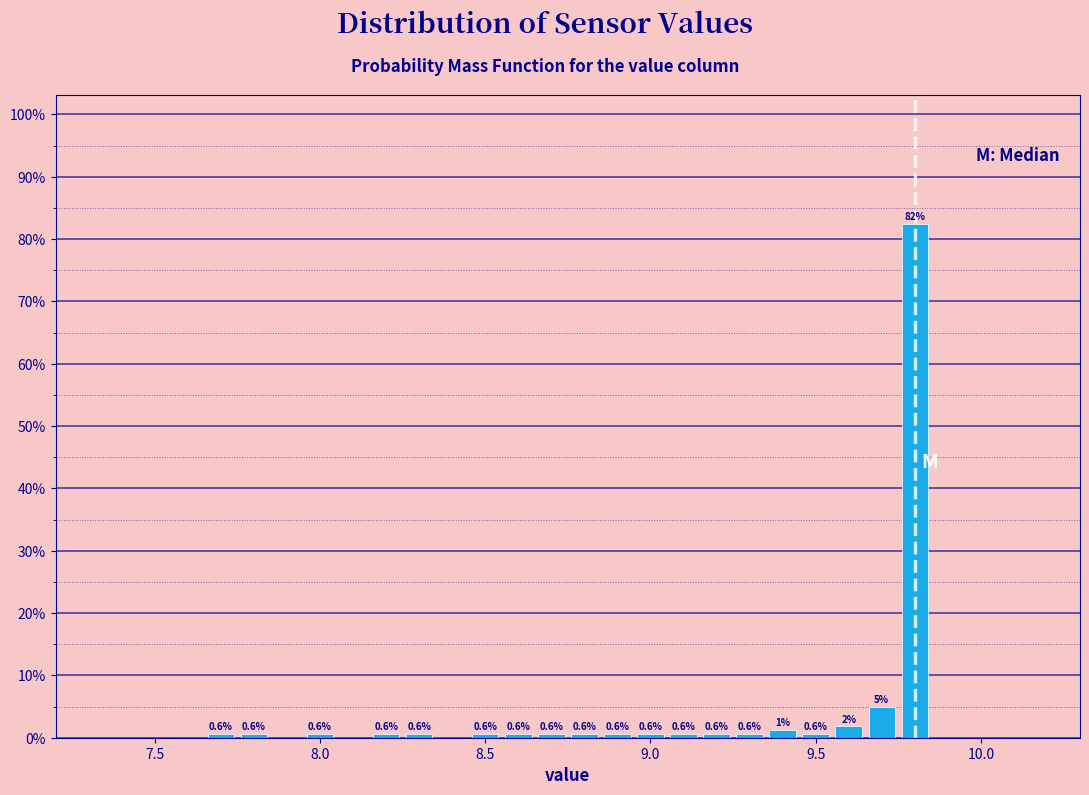

Around what value on the x-axis is the tallest bar? Give the approximate position of its centre, as read against the axis.

9.80